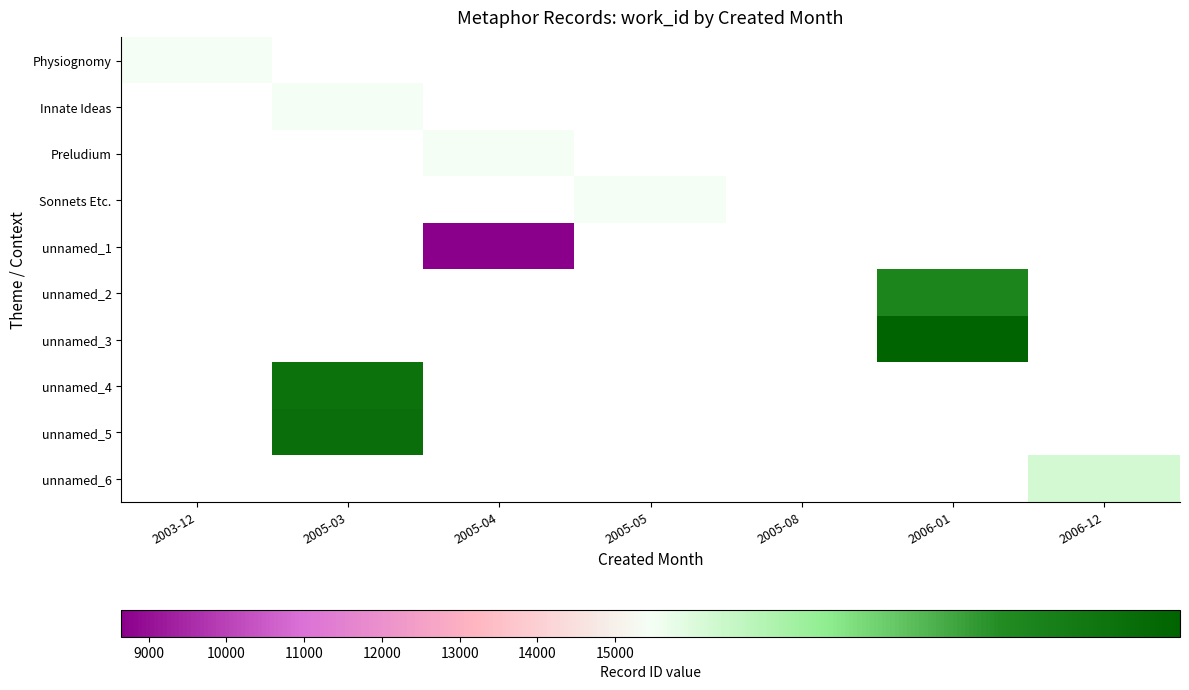

At which category does the chart reach its minimum across all series?

2005-04